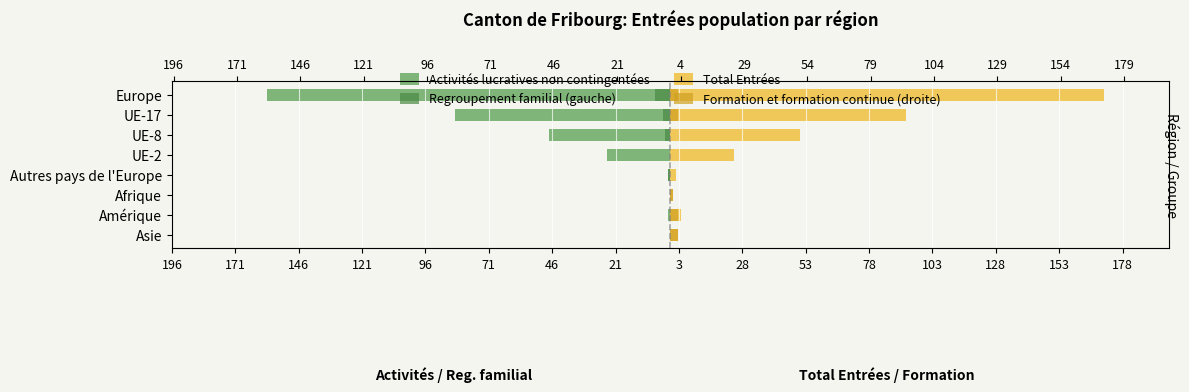

Between Autres pays de l'Europe and Afrique, which series saw the biggest shift?

Activités lucratives non contingentées